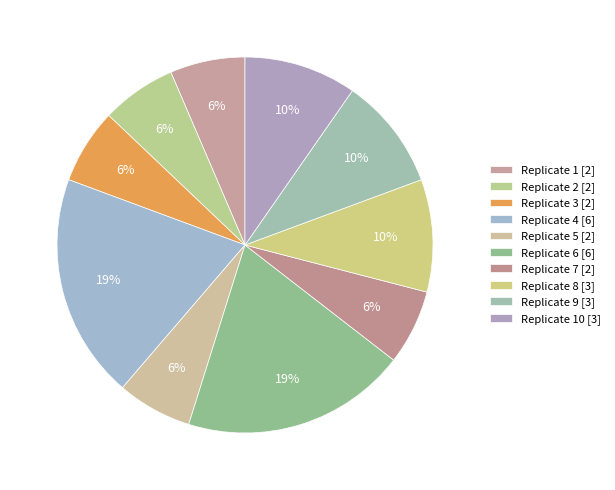

How many slices are in this pie chart?

10